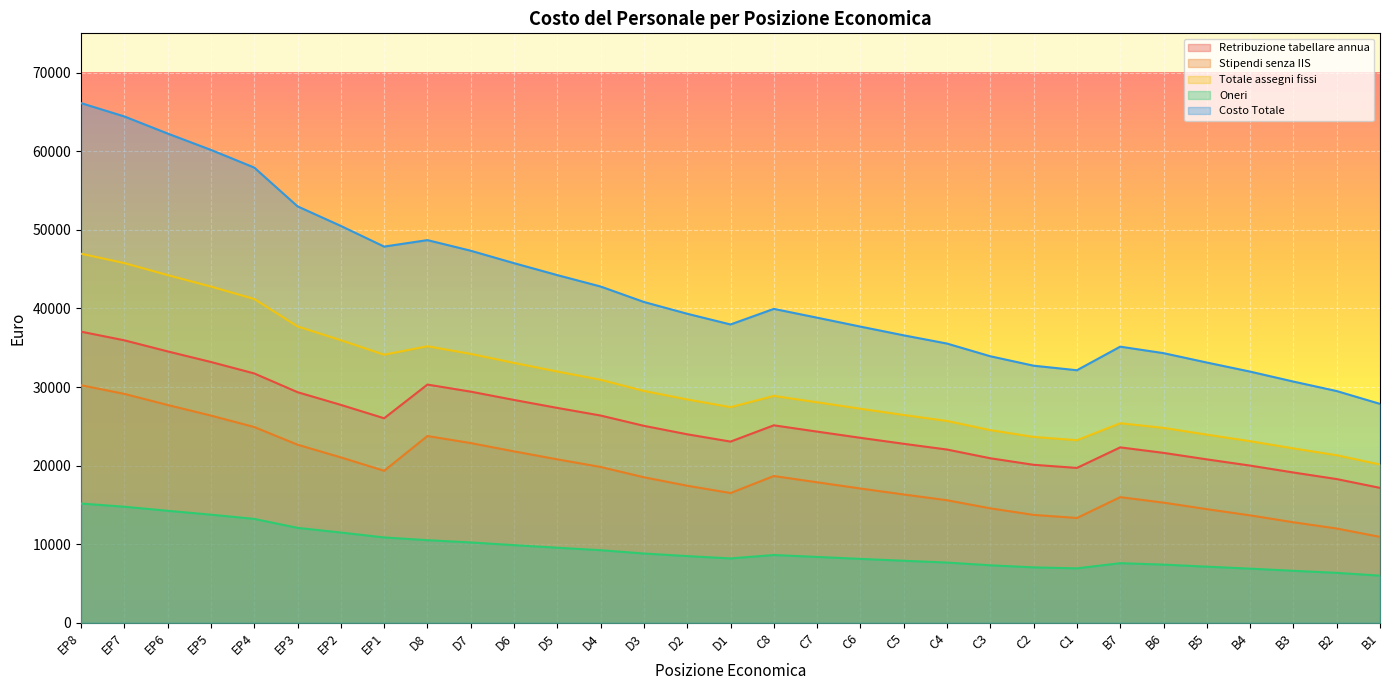

Rank the series at C4 from highest to lowest value.

Costo Totale, Totale assegni fissi, Retribuzione tabellare annua, Stipendi senza IIS, Oneri